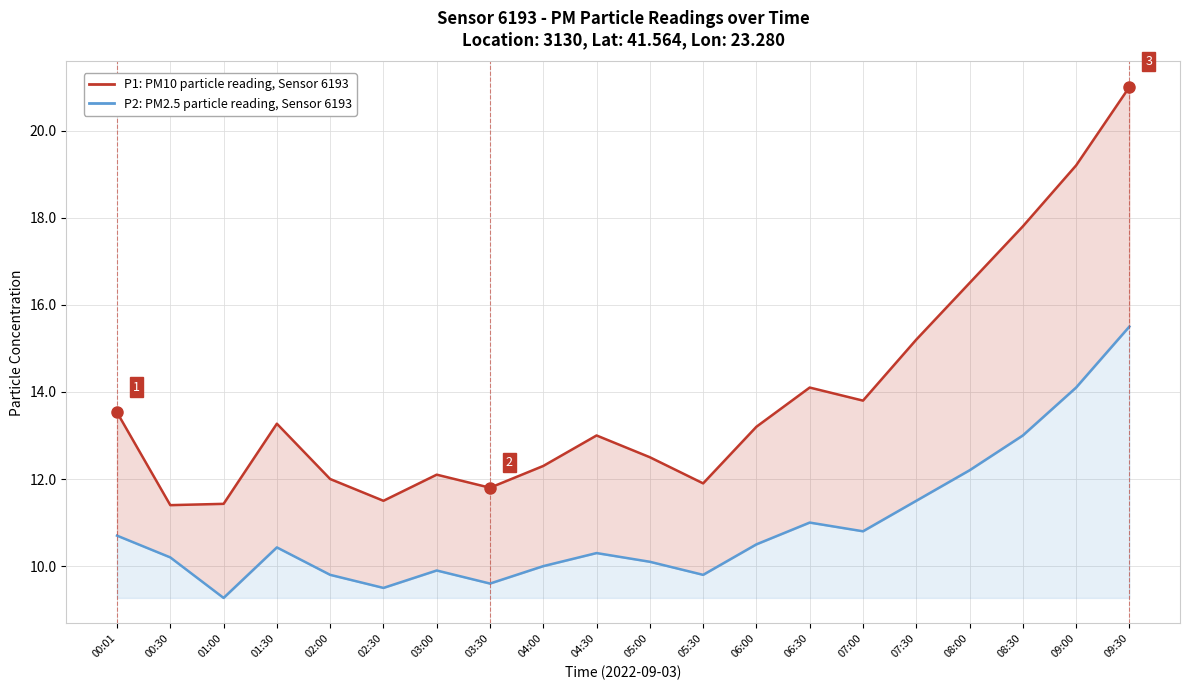

At which category does the chart reach its minimum across all series?

01:00